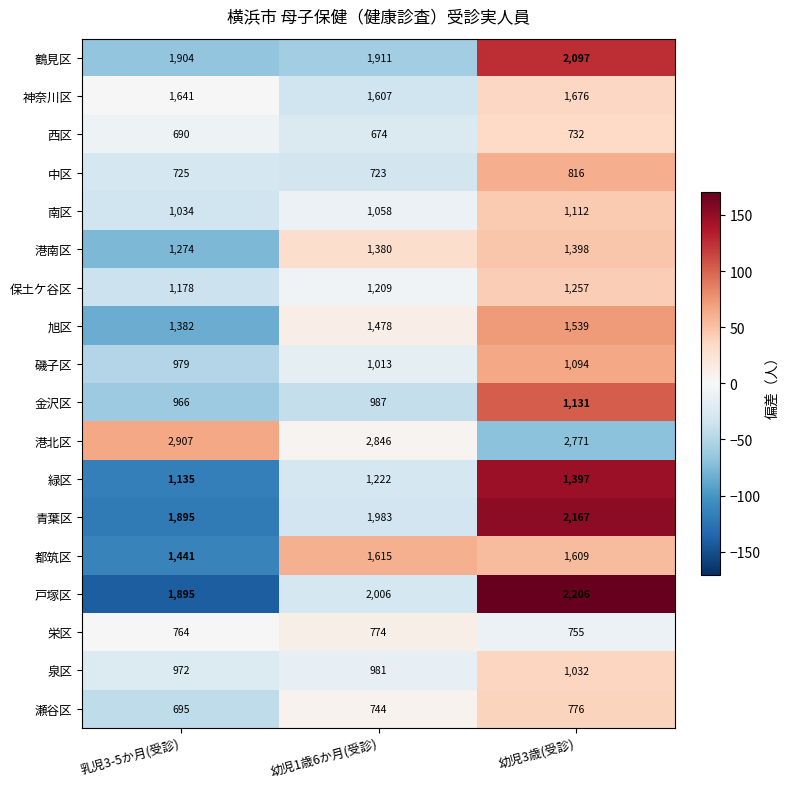

Which series changed the most between 幼児1歳6か月(受診) and 幼児3歳(受診)?

戸塚区